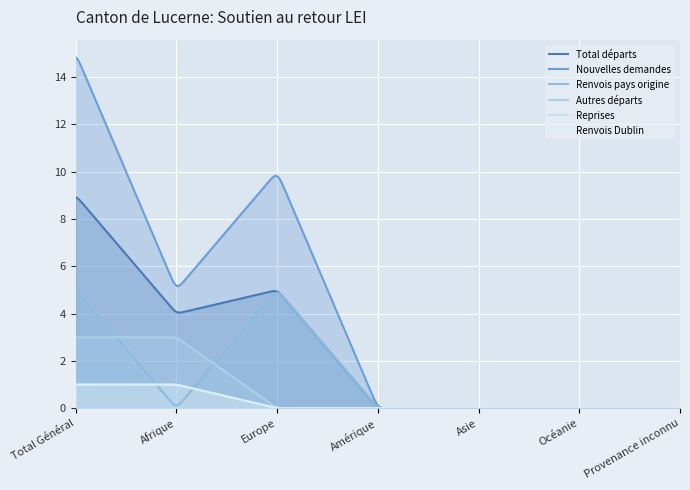

How many values in Total départs are above zero?

3